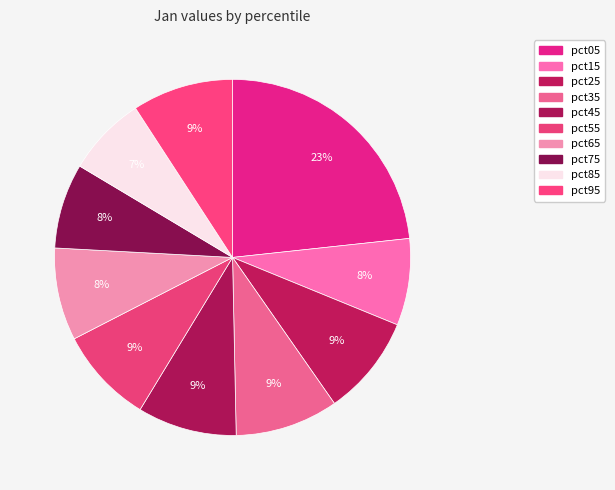

How many slices are in this pie chart?

10